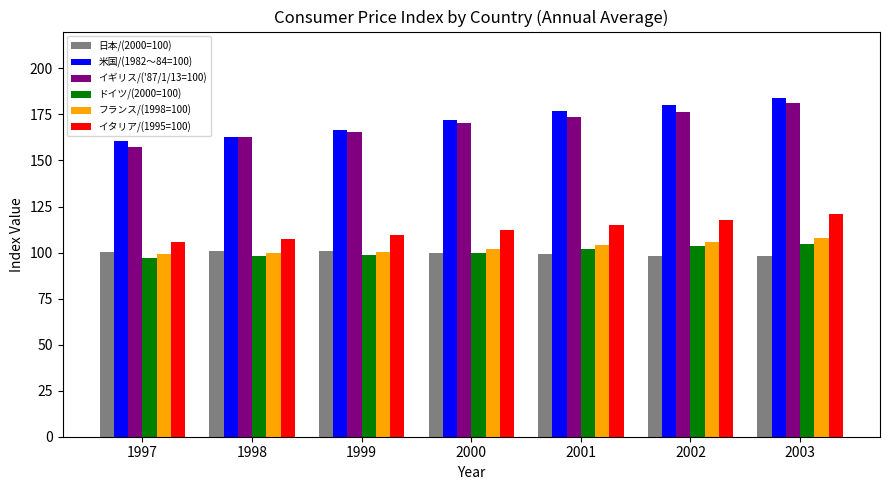

Rank the series at 2001 from lowest to highest value.

日本/(2000=100), ドイツ/(2000=100), フランス/(1998=100), イタリア/(1995=100), イギリス/('87/1/13=100), 米国/(1982～84=100)